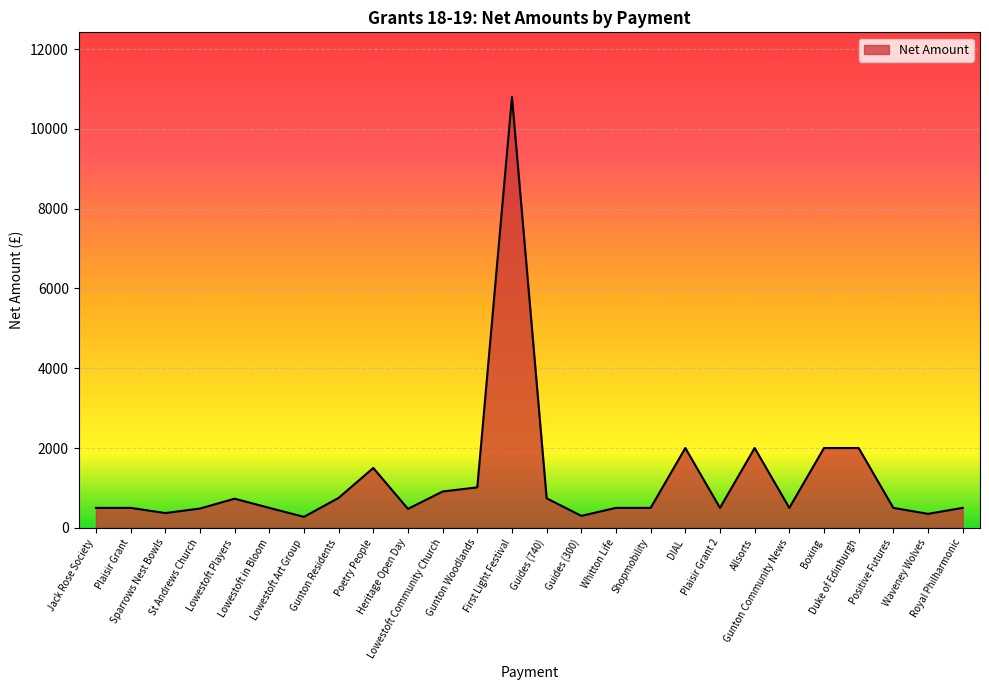

What is the difference between the maximum and minimum values?

10525.0